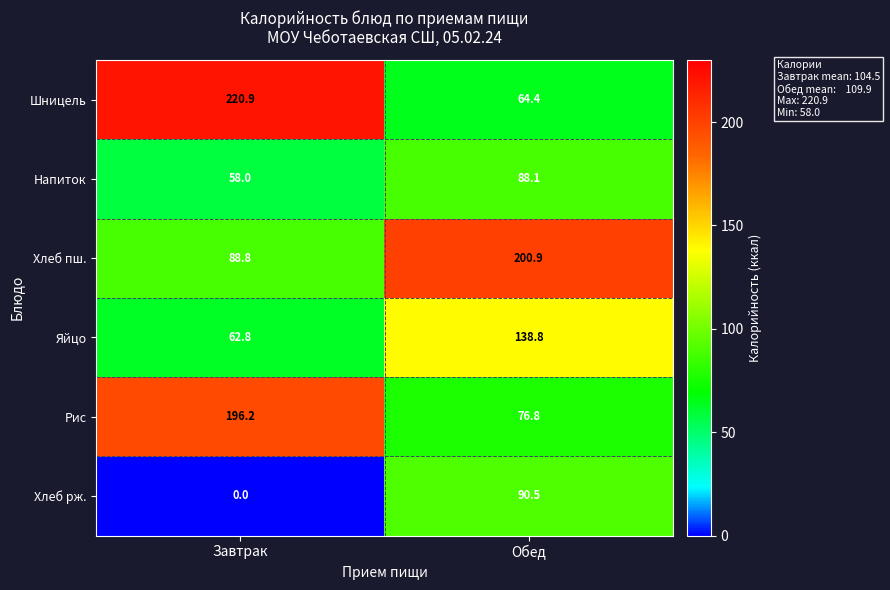

Which series has the widest spread of values?

row_0